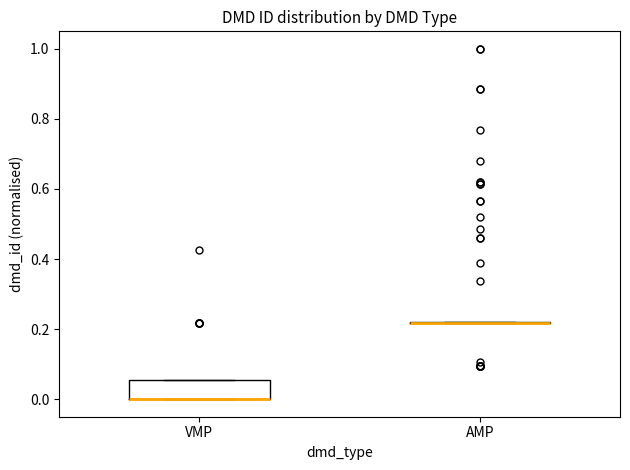

Reading left to right, transcribe this box plot: for each box, give where its median line is, the range the box spans, and where its two whiskers end, as read against the y-axis. The values are not printed on the chart, so give them approximately, as read against the axis.

VMP: median 0.00 (drawn on the box's lower edge), box 0.00 to 0.06, whiskers 0.00 to 0.06
AMP: box collapsed to a line at 0.22, whiskers 0.22 to 0.22